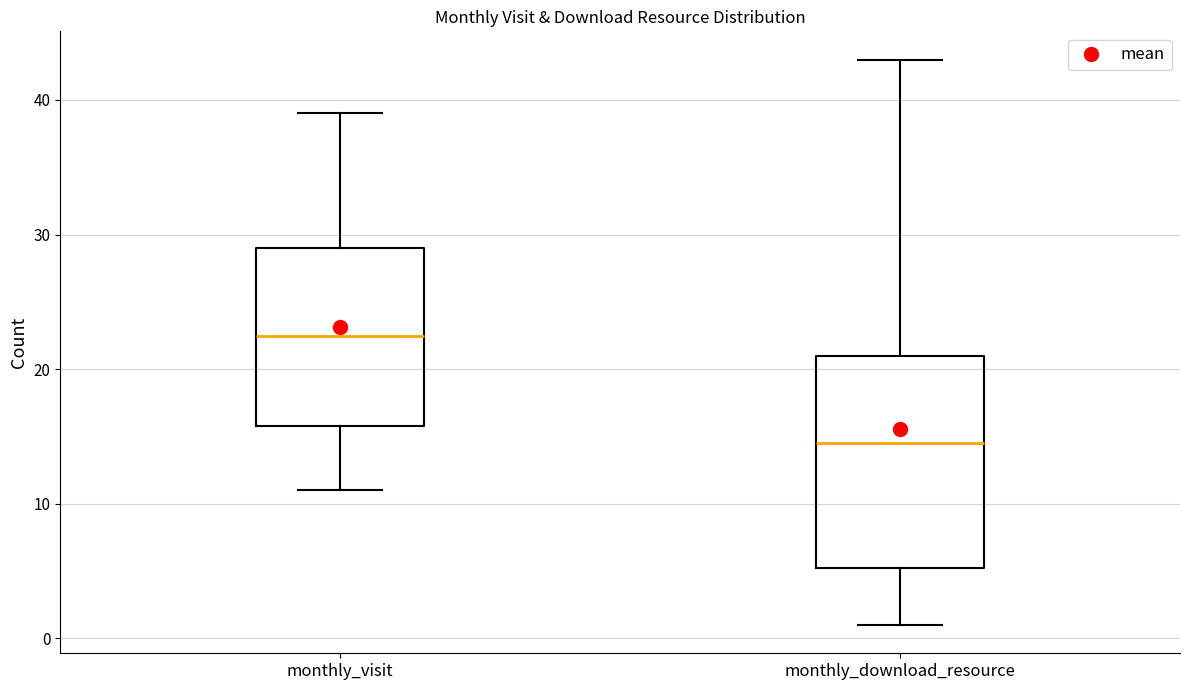

Reading left to right, transcribe this box plot: for each box, give where its median line is, the range the box spans, and where its two whiskers end, as read against the y-axis. The values are not printed on the chart, so give them approximately, as read against the axis.

monthly_visit: median 23, box 16 to 29, whiskers 11 to 39
monthly_download_resource: median 15, box 5 to 21, whiskers 1 to 43